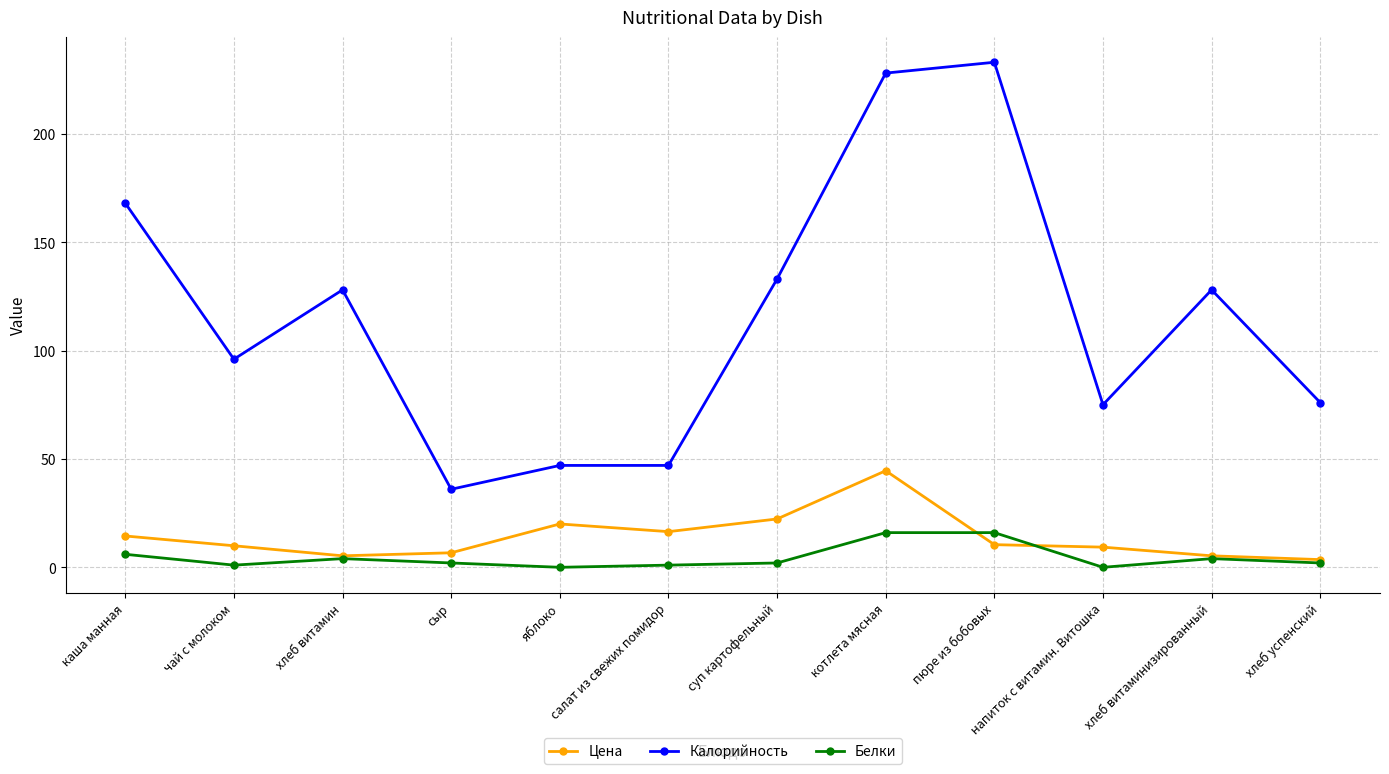

What is the greatest value displayed?

233.0